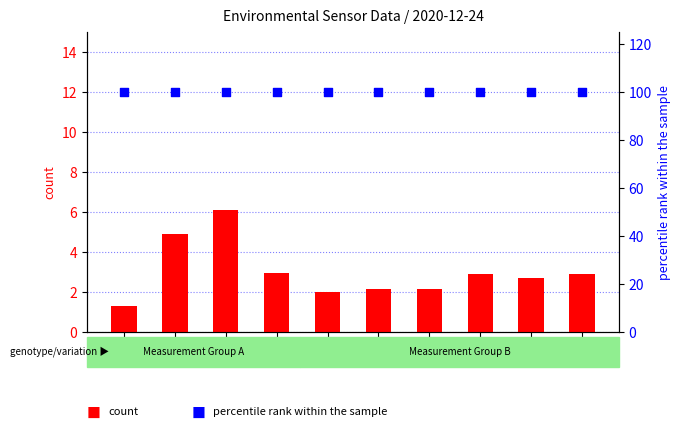

Is the value of percentile rank within the sample at 00:06 greater than the value of count at 00:21?

Yes